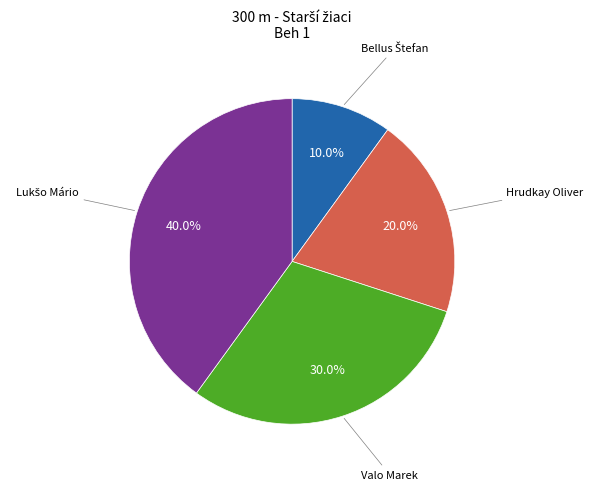

Does any single category account for the majority?

No